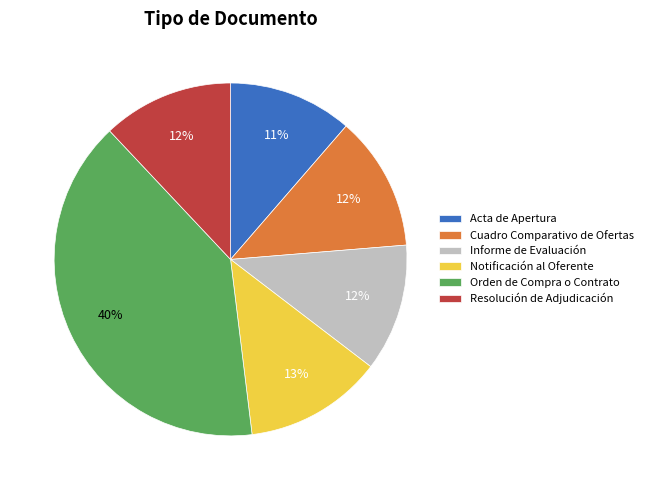

To the nearest percent, what percentage of the pie is Resolución de Adjudicación?

12%